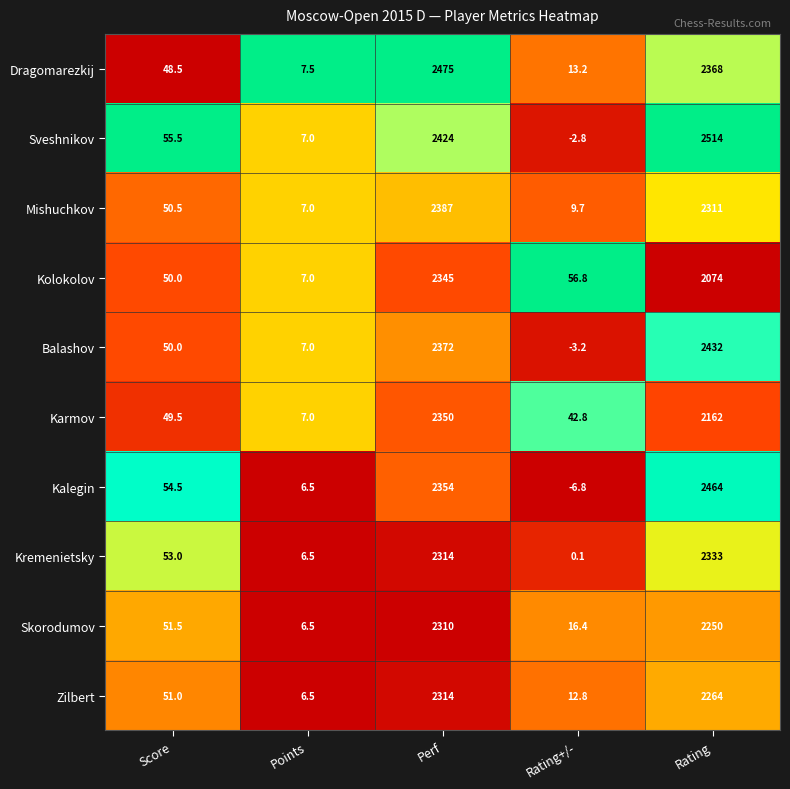

Which series has the largest total across all categories?

Sveshnikov